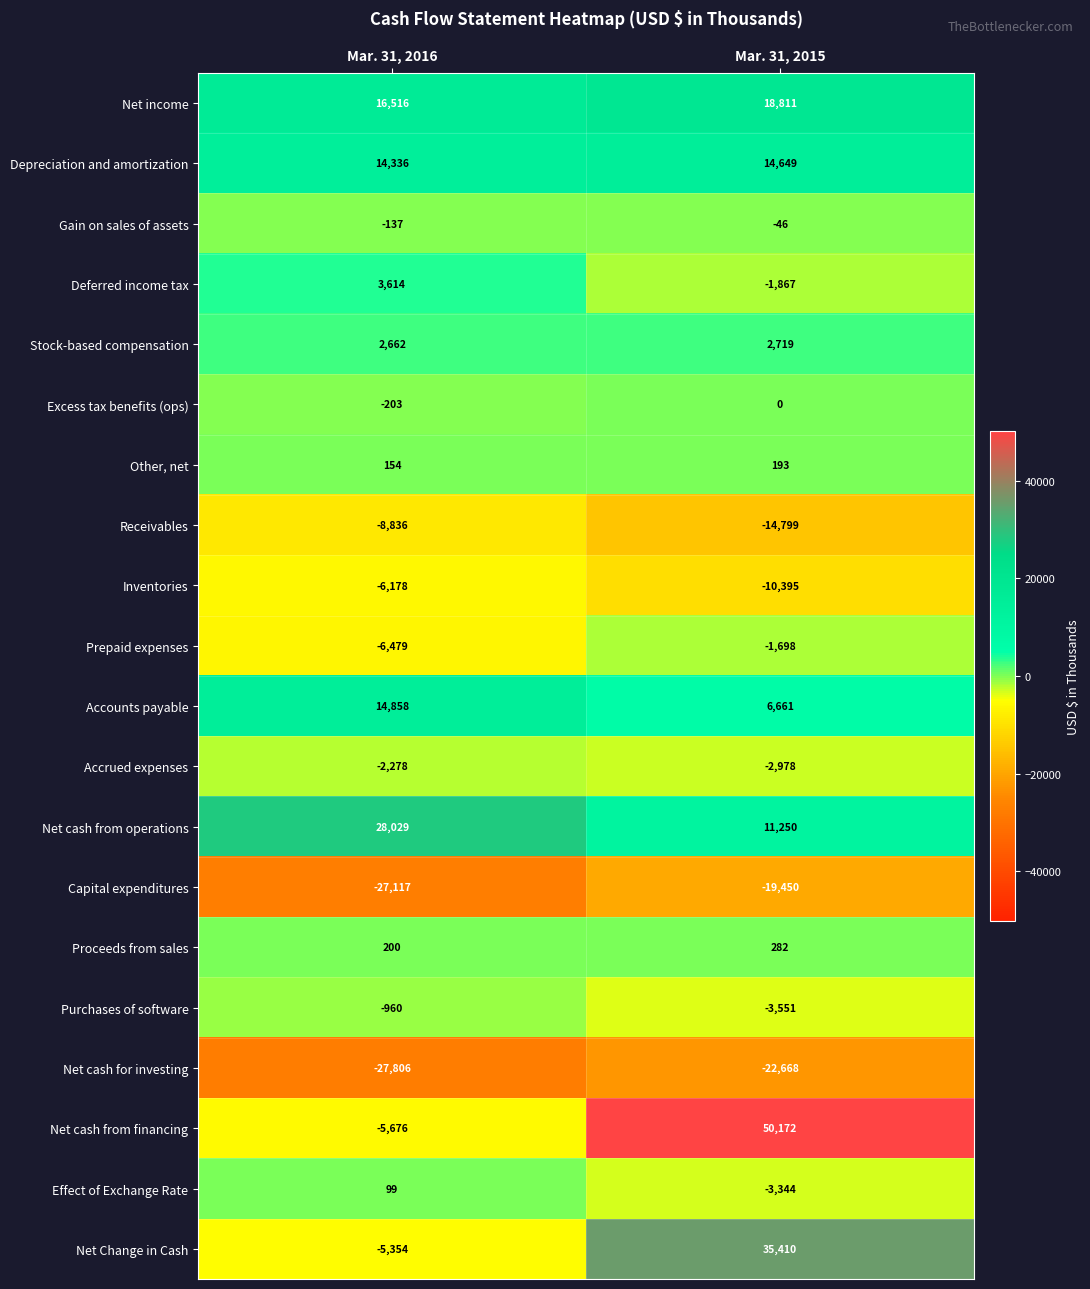

What is the maximum value shown in the chart?

50172